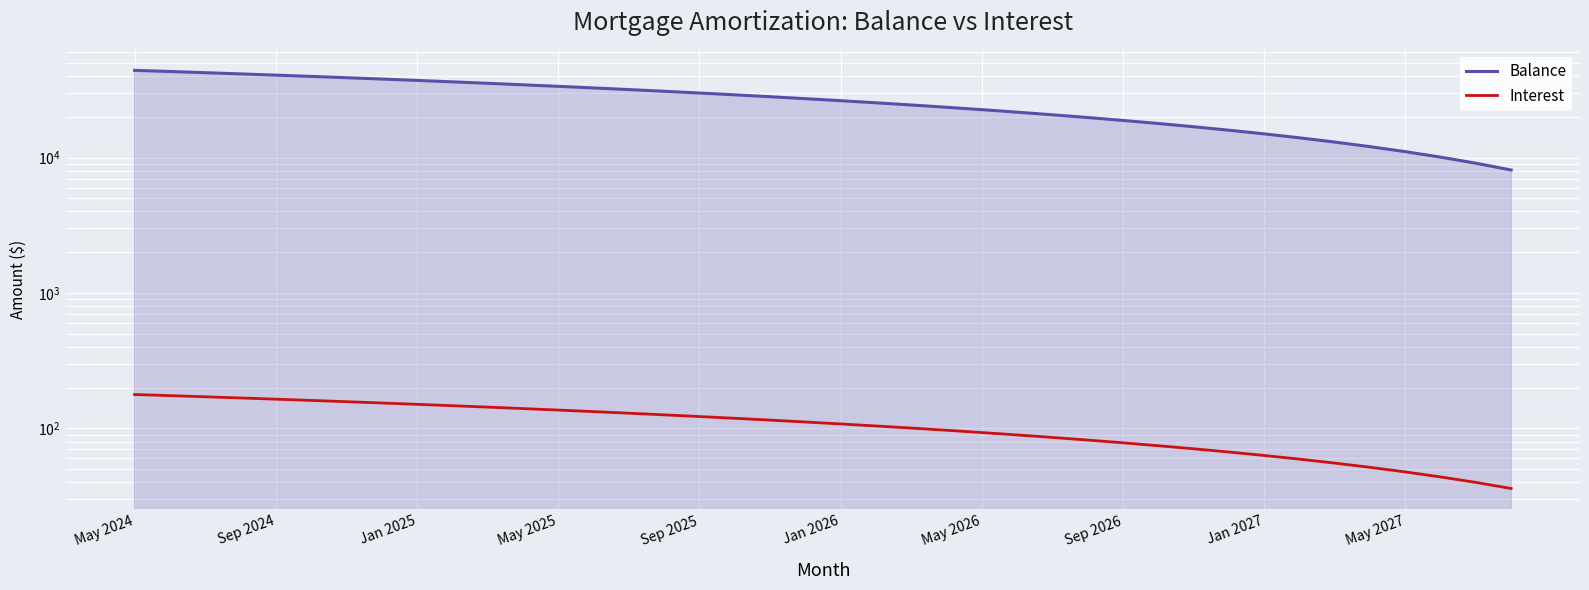

Read the Interest value at 39.

36.0